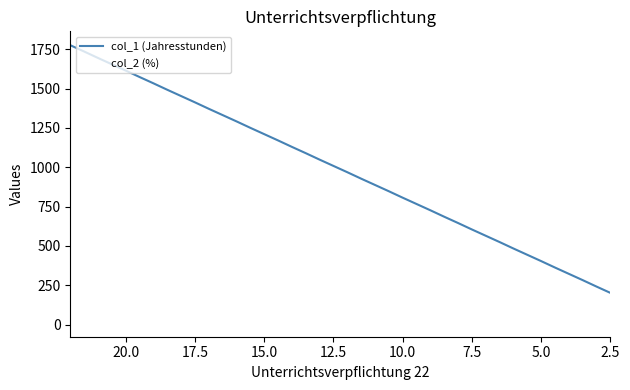

Which series has the largest range (max minus min)?

col_1 (Jahresstunden)